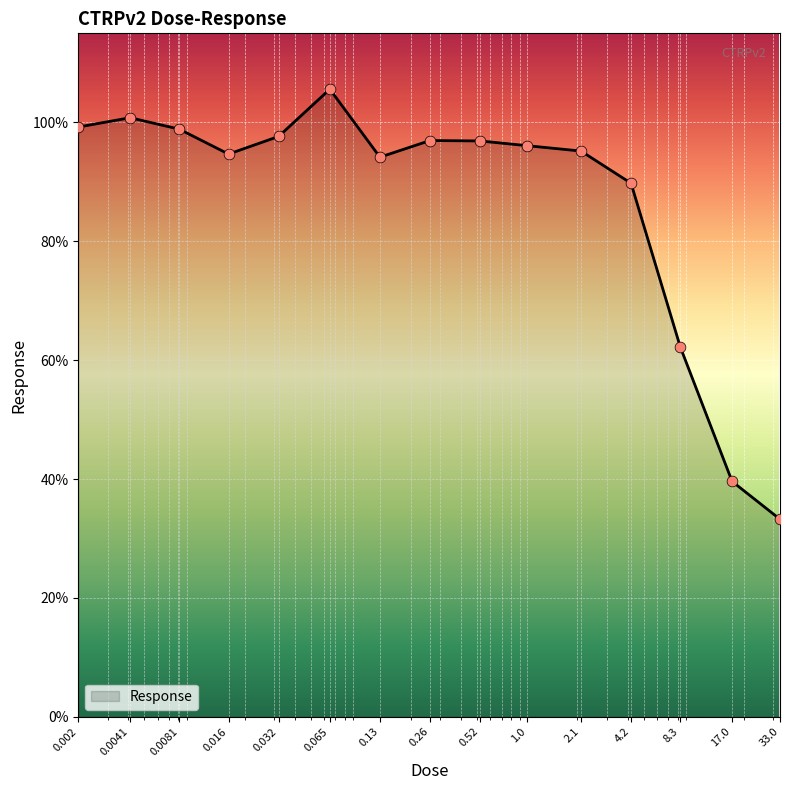

What is the maximum value shown in the chart?

105.6